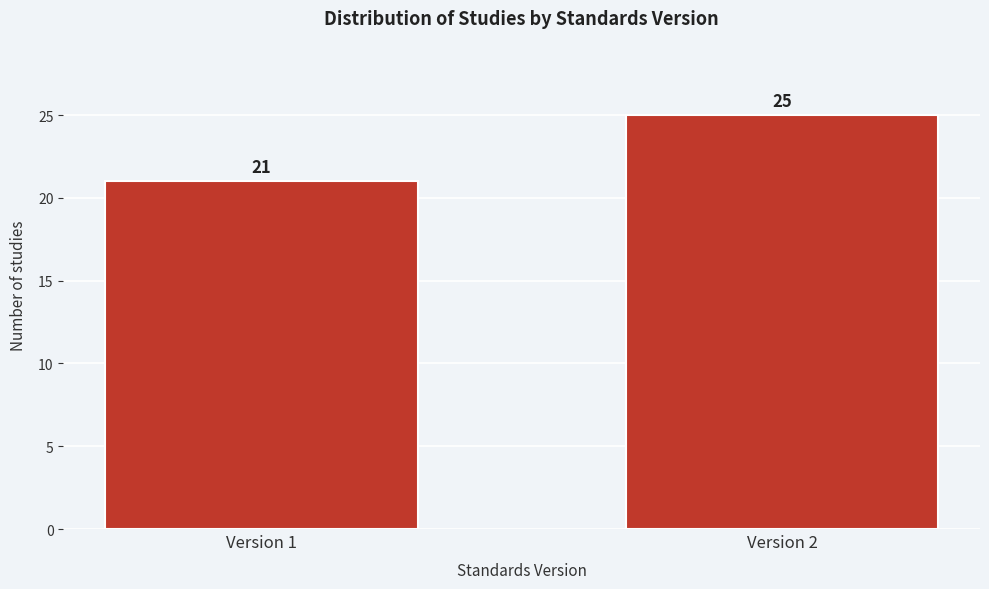

Reading left to right, extract all data points from this chart.

21	25